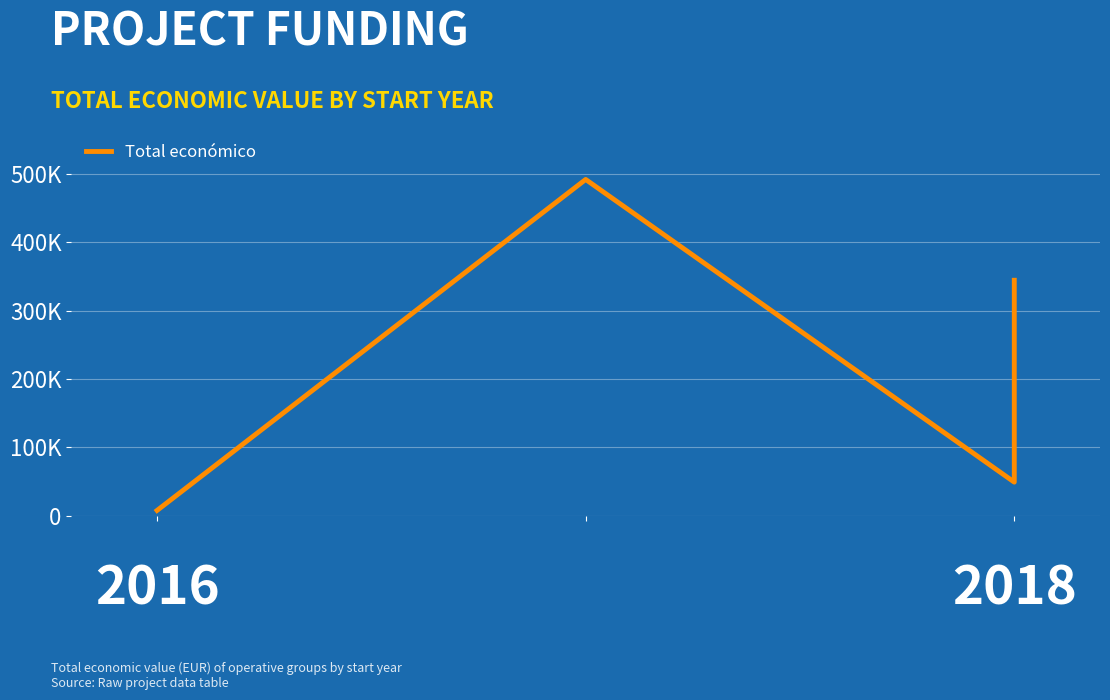

The value at 1 is 879082. True or false?

False